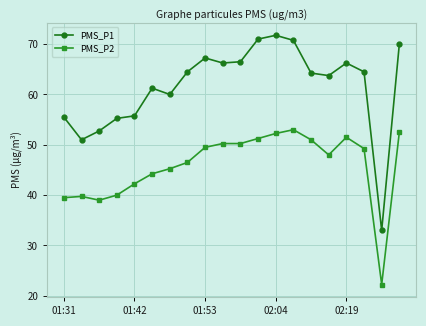

List the series in order of their overall mean, highest first.

PMS_P1, PMS_P2